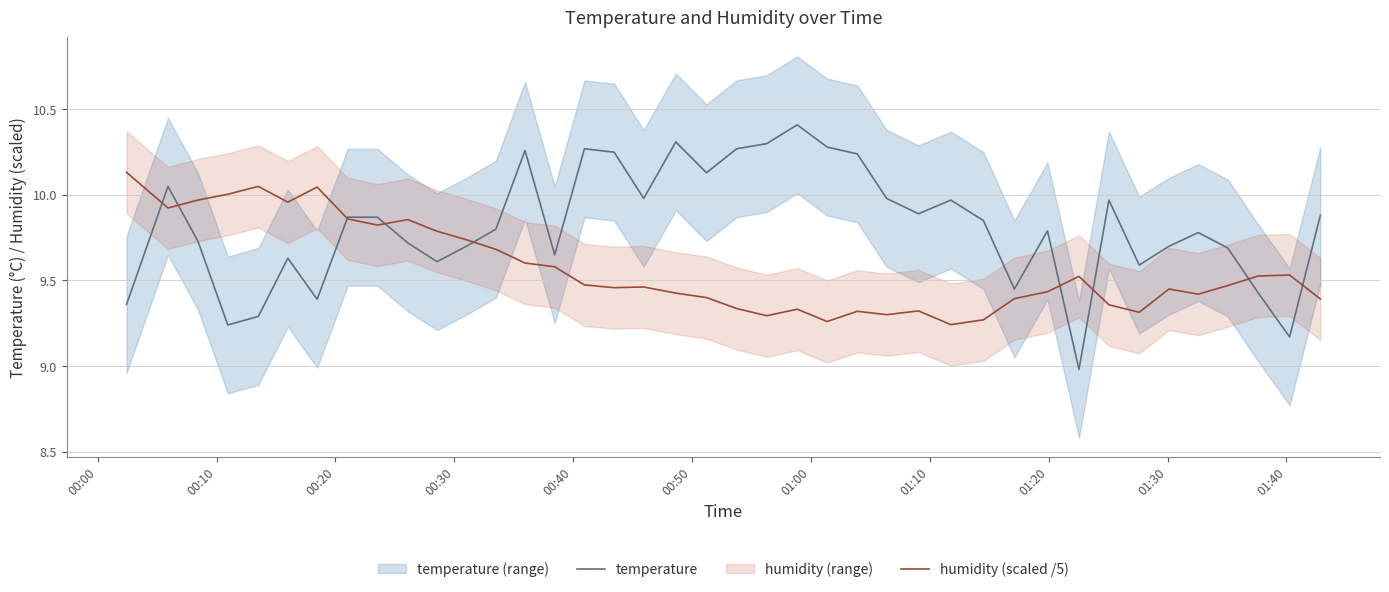

How many data points in temperature are above 9?

39